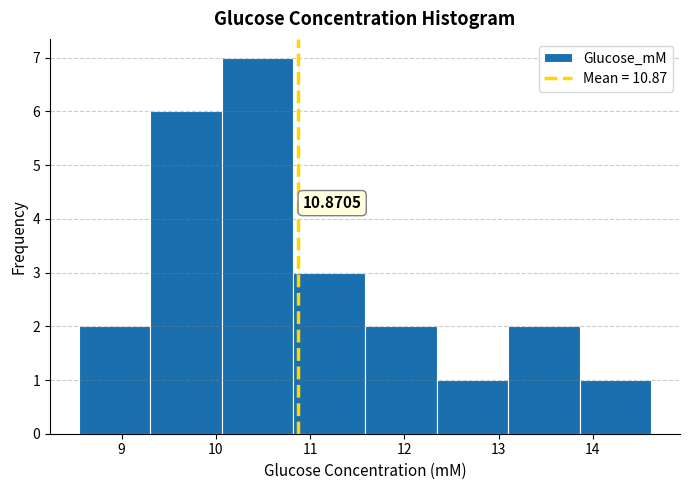

Over which range of the x-axis is the bar tallest?

10.1 to 10.8